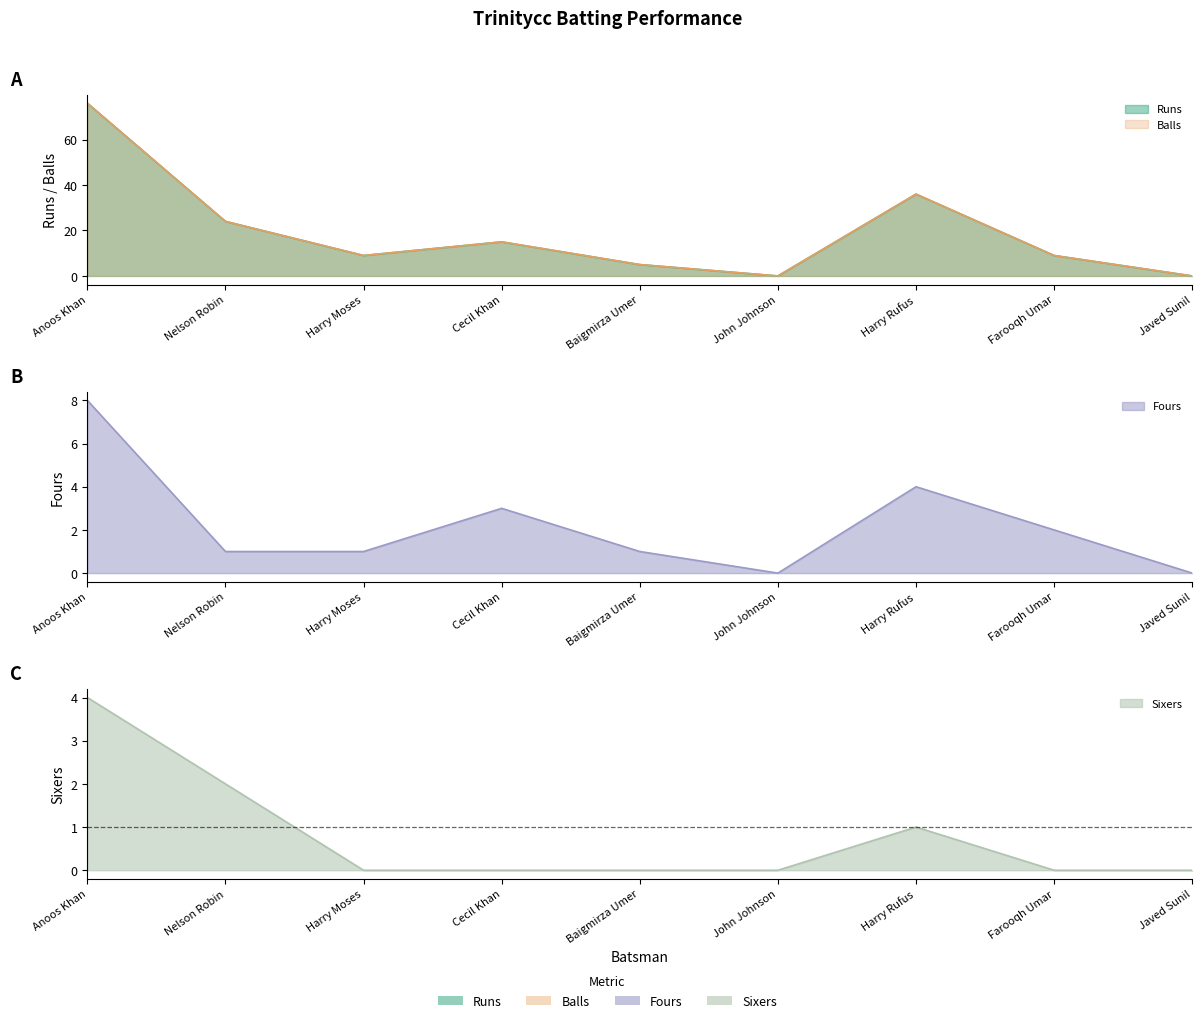

Reading left to right, list all the values displayed in this chart.

Runs: Anoos Khan=76	Nelson Robin=24	Harry Moses=9	Cecil Khan=15	Baigmirza Umer=5	John Johnson=0	Harry Rufus=36	Farooqh Umar=9	Javed Sunil=0
Balls: Anoos Khan=76	Nelson Robin=24	Harry Moses=9	Cecil Khan=15	Baigmirza Umer=5	John Johnson=0	Harry Rufus=36	Farooqh Umar=9	Javed Sunil=0
Fours: Anoos Khan=8	Nelson Robin=1	Harry Moses=1	Cecil Khan=3	Baigmirza Umer=1	John Johnson=0	Harry Rufus=4	Farooqh Umar=2	Javed Sunil=0
Sixers: Anoos Khan=4	Nelson Robin=2	Harry Moses=0	Cecil Khan=0	Baigmirza Umer=0	John Johnson=0	Harry Rufus=1	Farooqh Umar=0	Javed Sunil=0